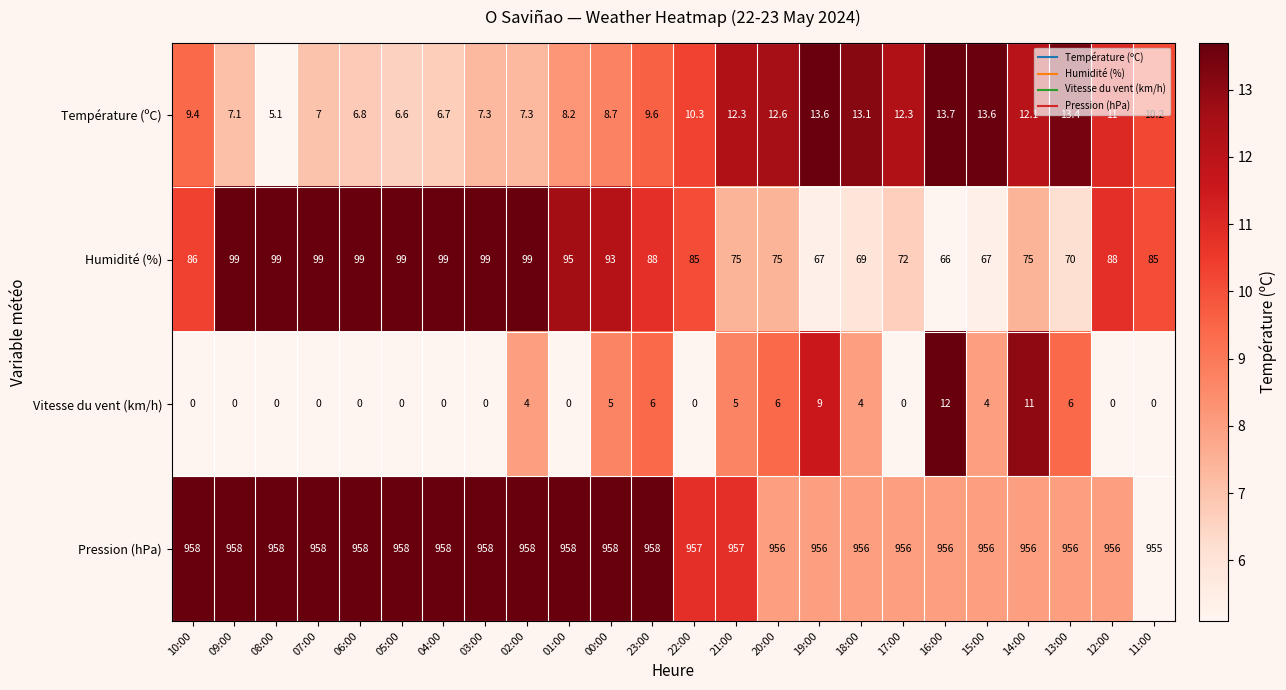

Where does the Température (ºC) series first go above 10?

22:00